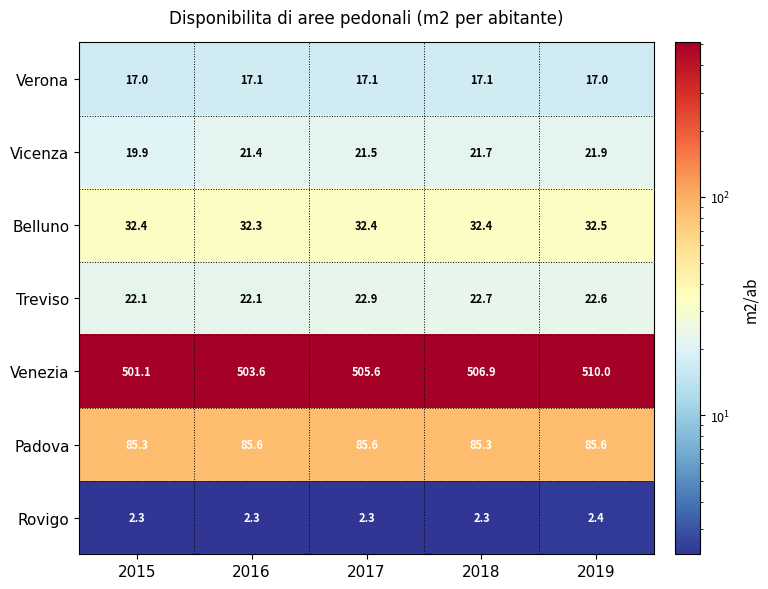

Which category has the highest value across all series?

2019